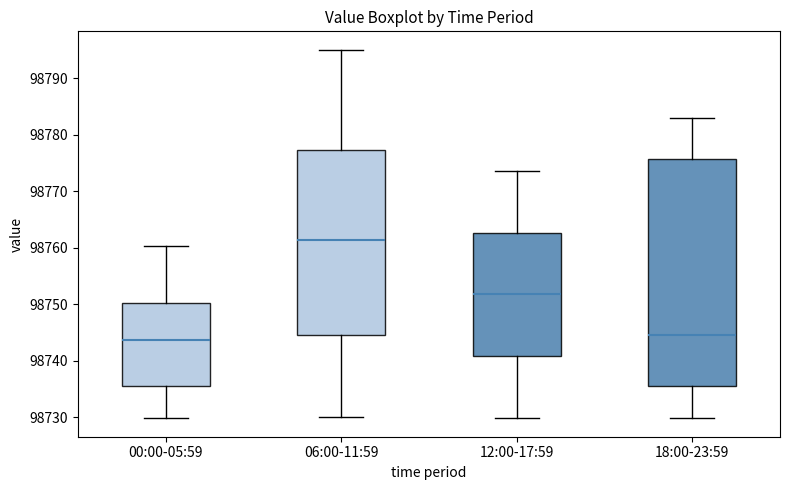

Reading left to right, transcribe this box plot: for each box, give where its median line is, the range the box spans, and where its two whiskers end, as read against the y-axis. The values are not printed on the chart, so give them approximately, as read against the axis.

00:00-05:59: median 98744, box 98736 to 98750, whiskers 98730 to 98760
06:00-11:59: median 98761, box 98745 to 98777, whiskers 98730 to 98795
12:00-17:59: median 98752, box 98741 to 98763, whiskers 98730 to 98774
18:00-23:59: median 98744, box 98736 to 98776, whiskers 98730 to 98783